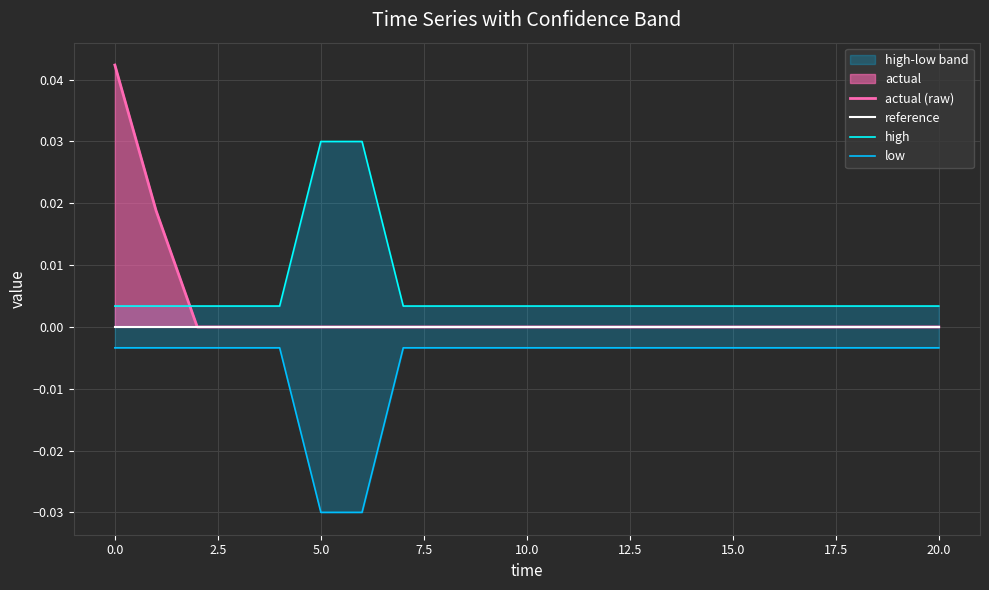

Is the value of low at 0.0 greater than the value of high at 20.0?

No